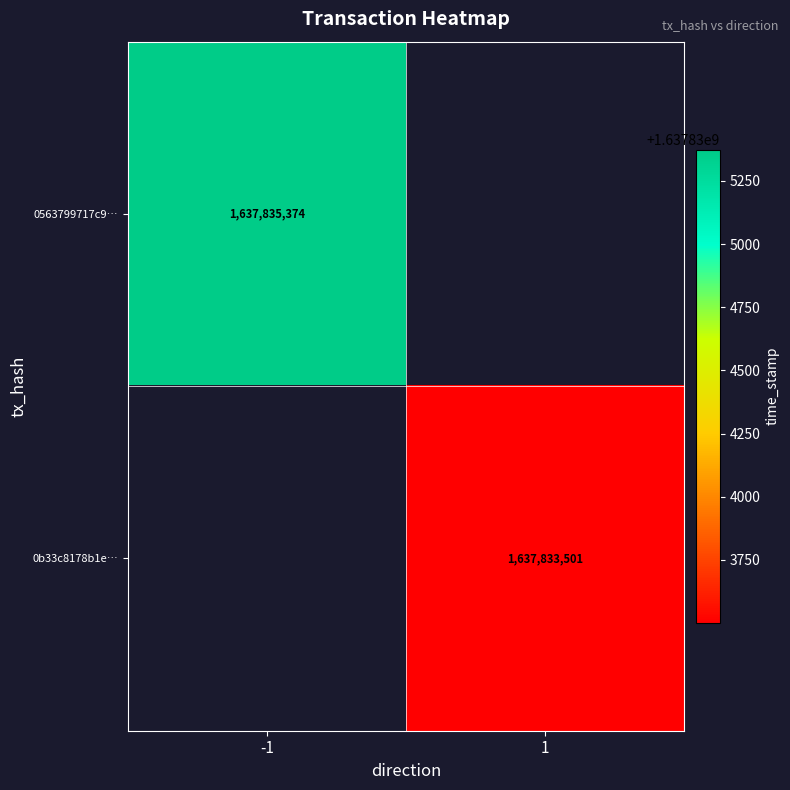

Is it true that 0b33c8178b1e… equals 1637833501 at 1?

True